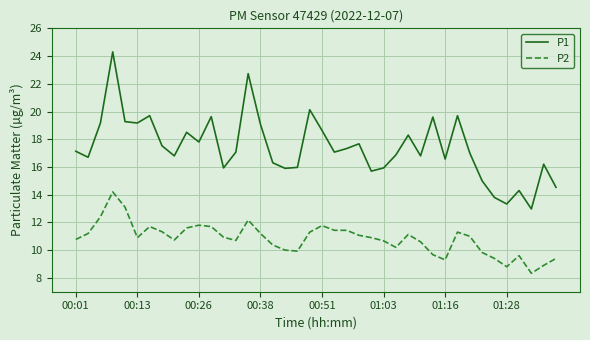

Which series has the largest total across all categories?

P1